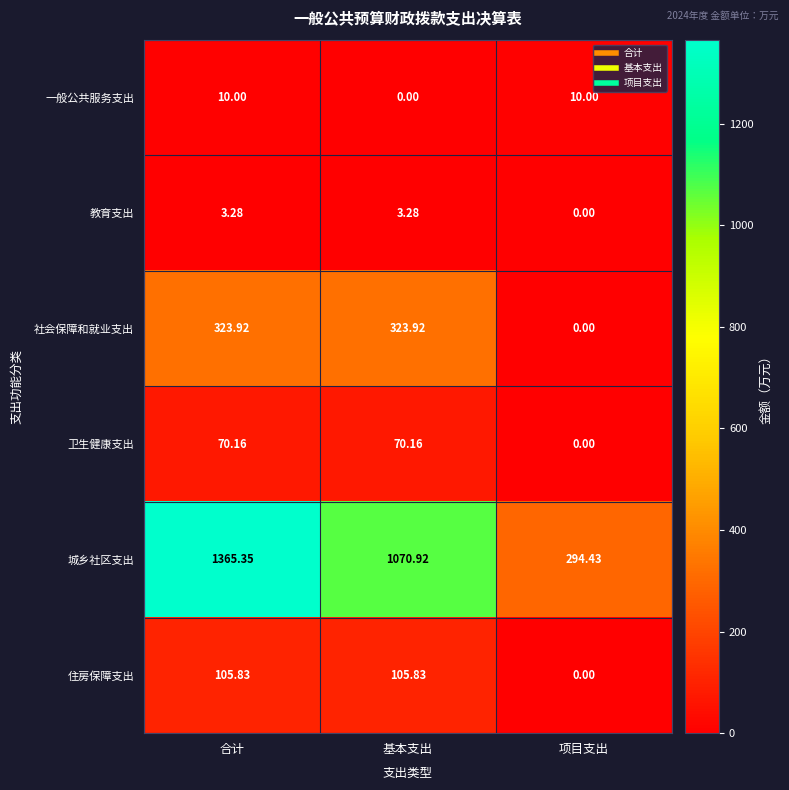

List the labels in order of 城乡社区支出 value, smallest first.

项目支出, 基本支出, 合计